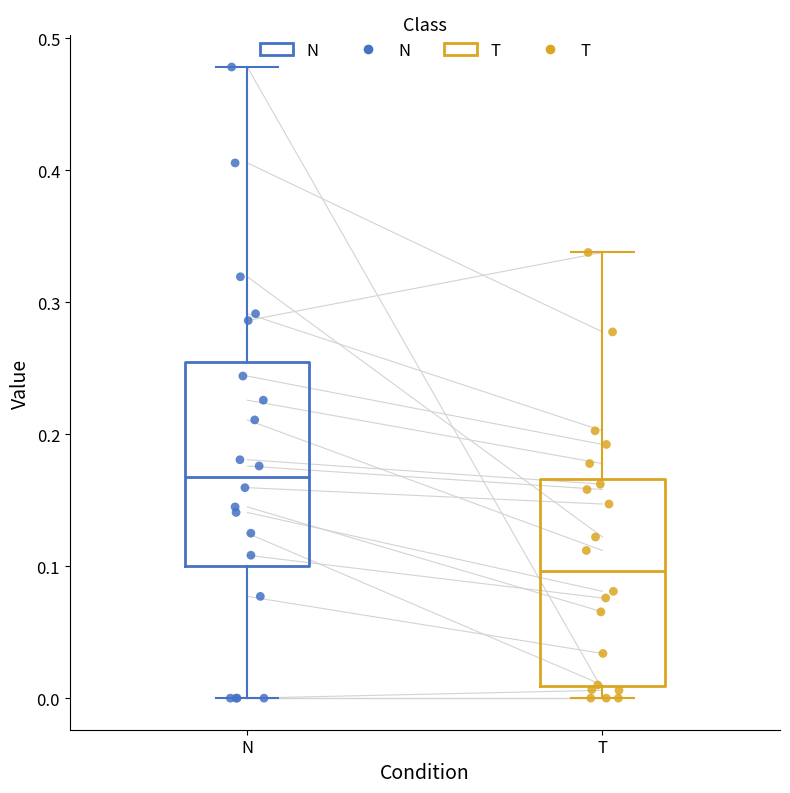

Which box's median line is the highest?

N